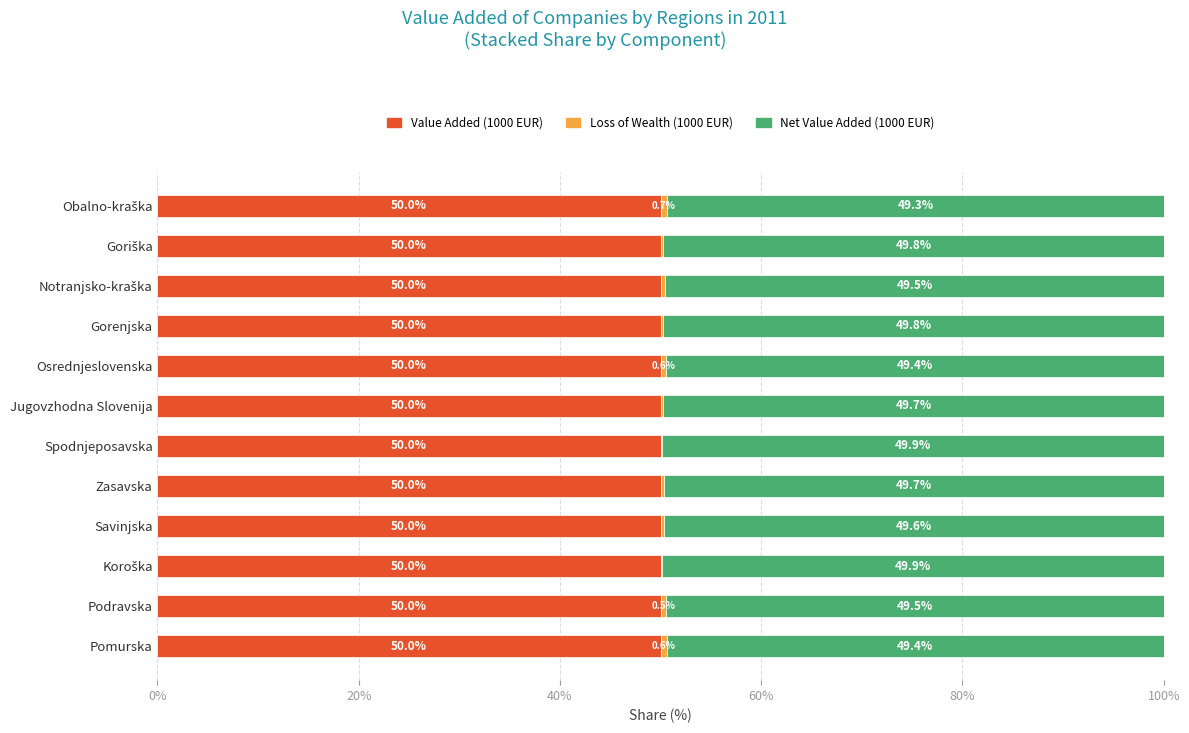

What is the highest value of the Value Added (1000 EUR) series?

50.0